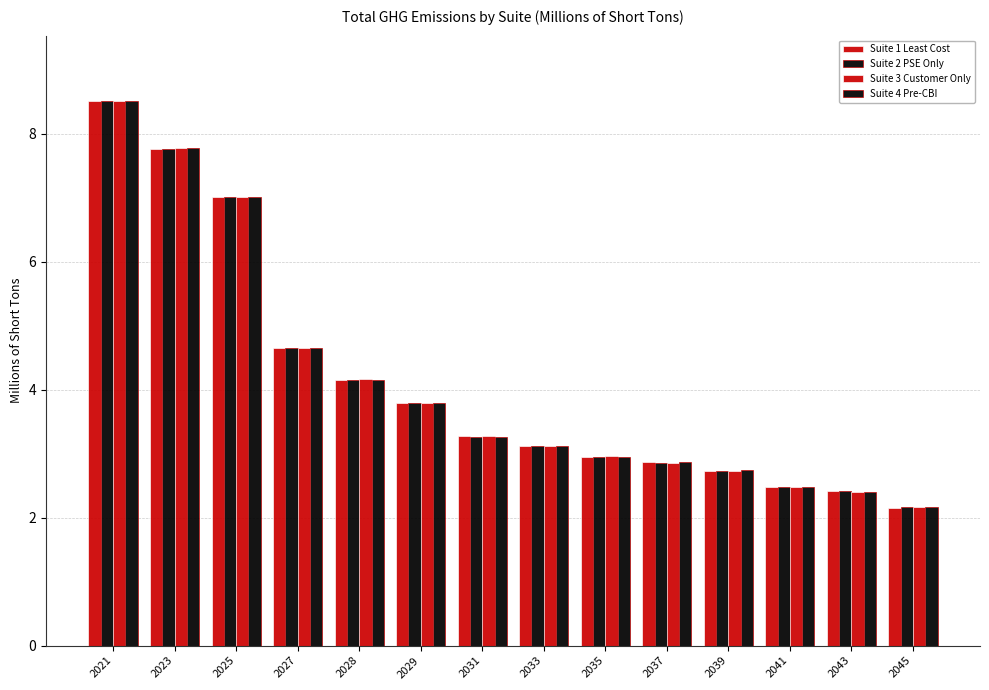

Rank the series by their maximum value, from lowest to highest.

Suite 1 Least Cost, Suite 2 PSE Only, Suite 3 Customer Only, Suite 4 Pre-CBI